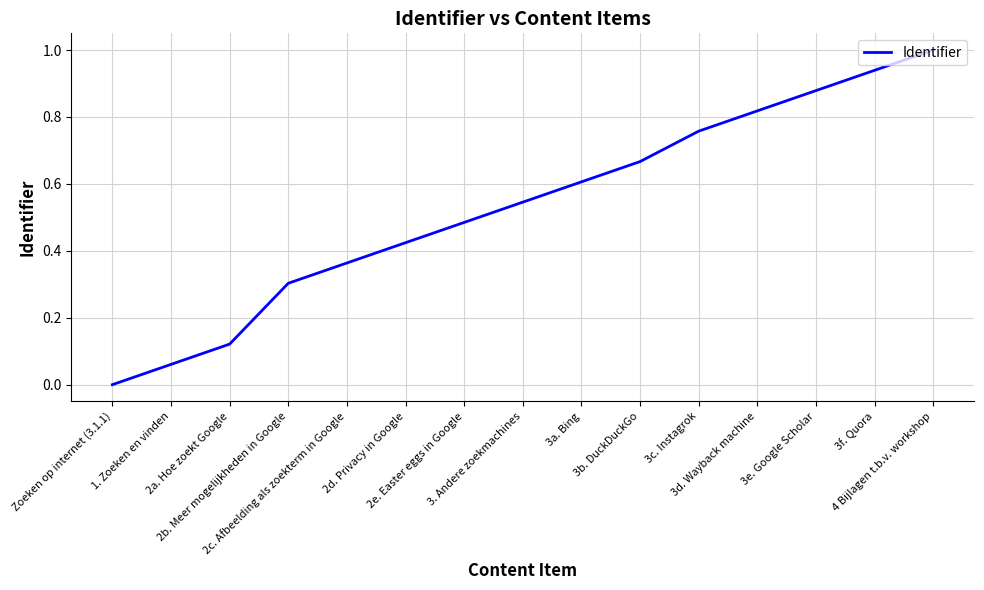

What is the difference between the values at Zoeken op internet (3.1.1) and 3b. DuckDuckGo?

0.7